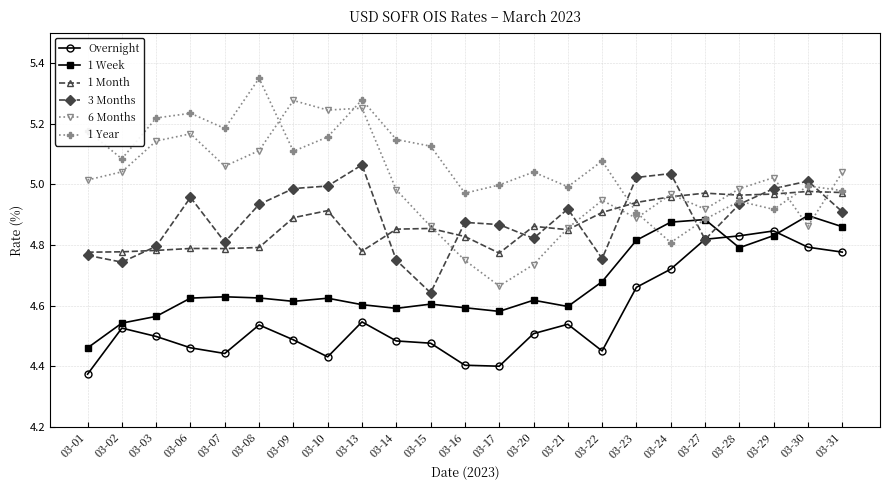

Count the Overnight values in the range 4 to 5.

23